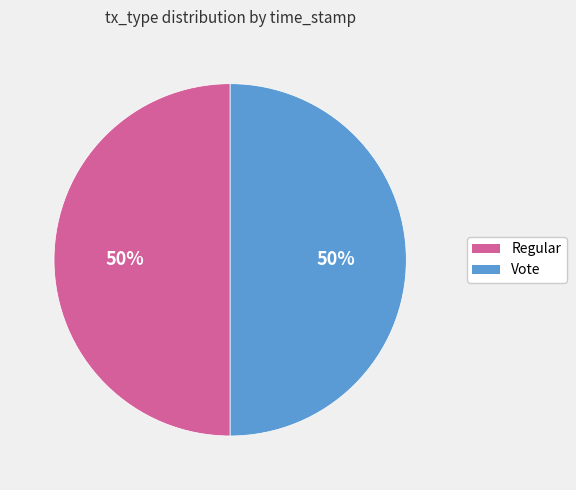

To the nearest percent, what is the average slice percentage?

50%